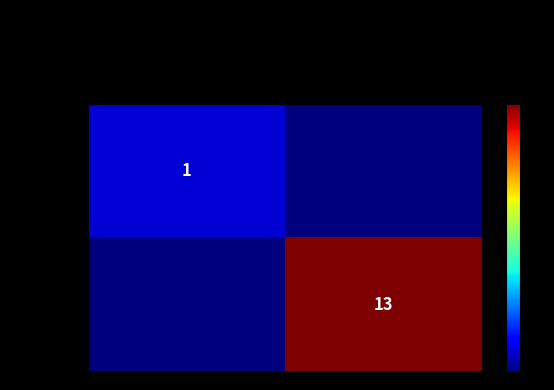

The value of 3a6263… at -1 is 0. True or false?

False